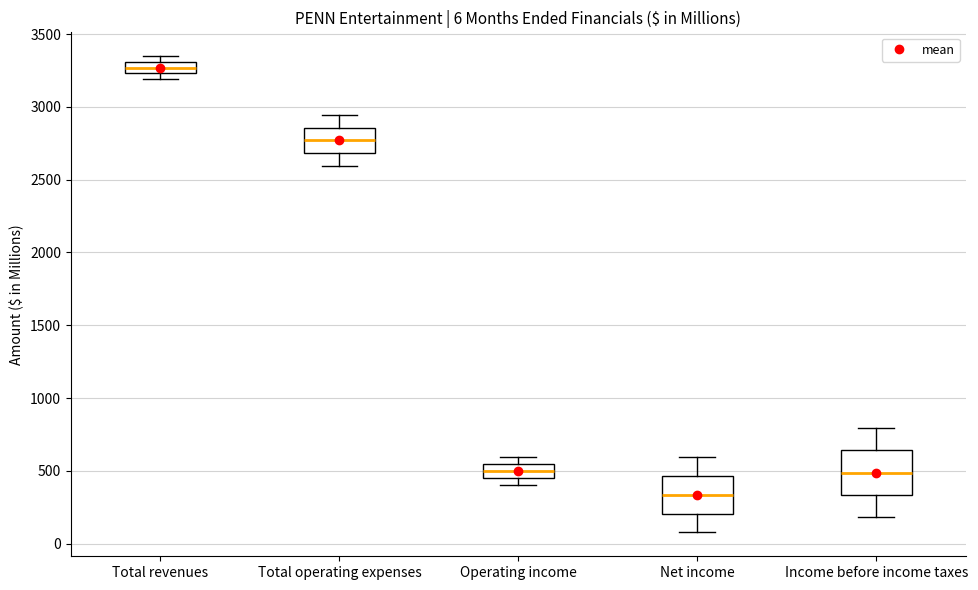

Which box's median line is the lowest?

Net income